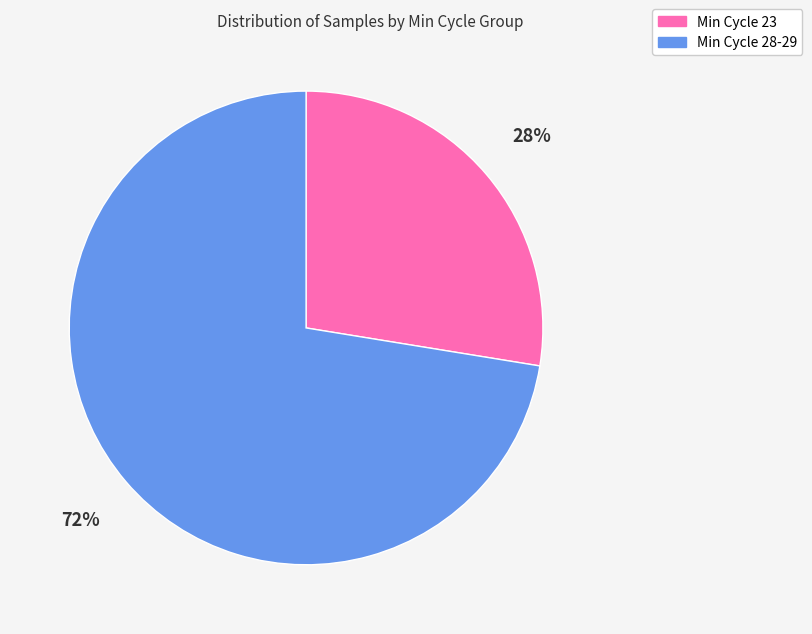

Between Min Cycle 23 and Min Cycle 28-29, which is larger?

Min Cycle 28-29